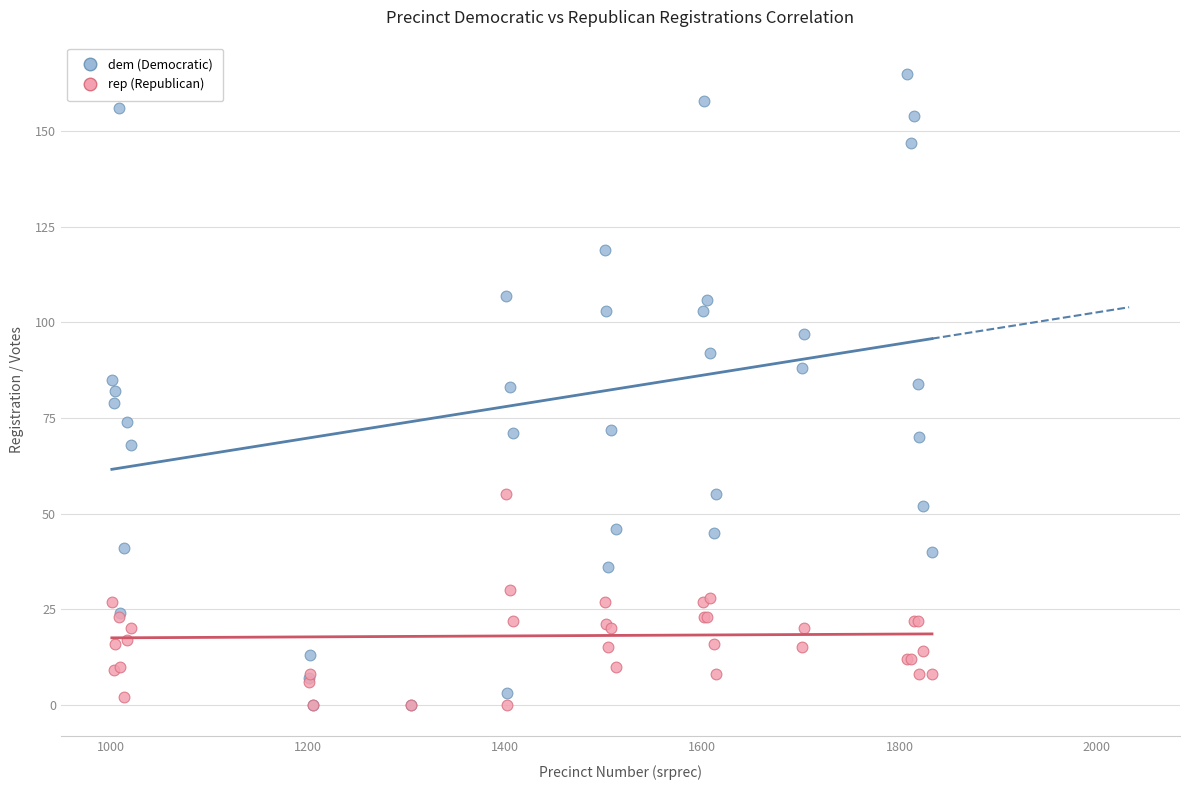

What are all the series names shown in the legend?

dem (Democratic), rep (Republican)